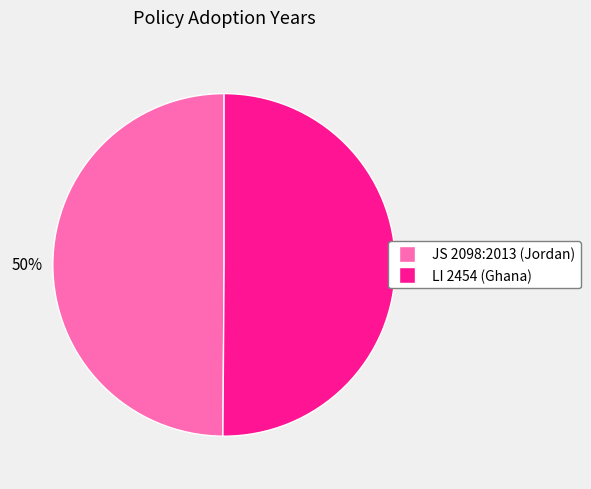

To the nearest percent, what percentage of the pie is JS 2098:2013 (Jordan)?

50%